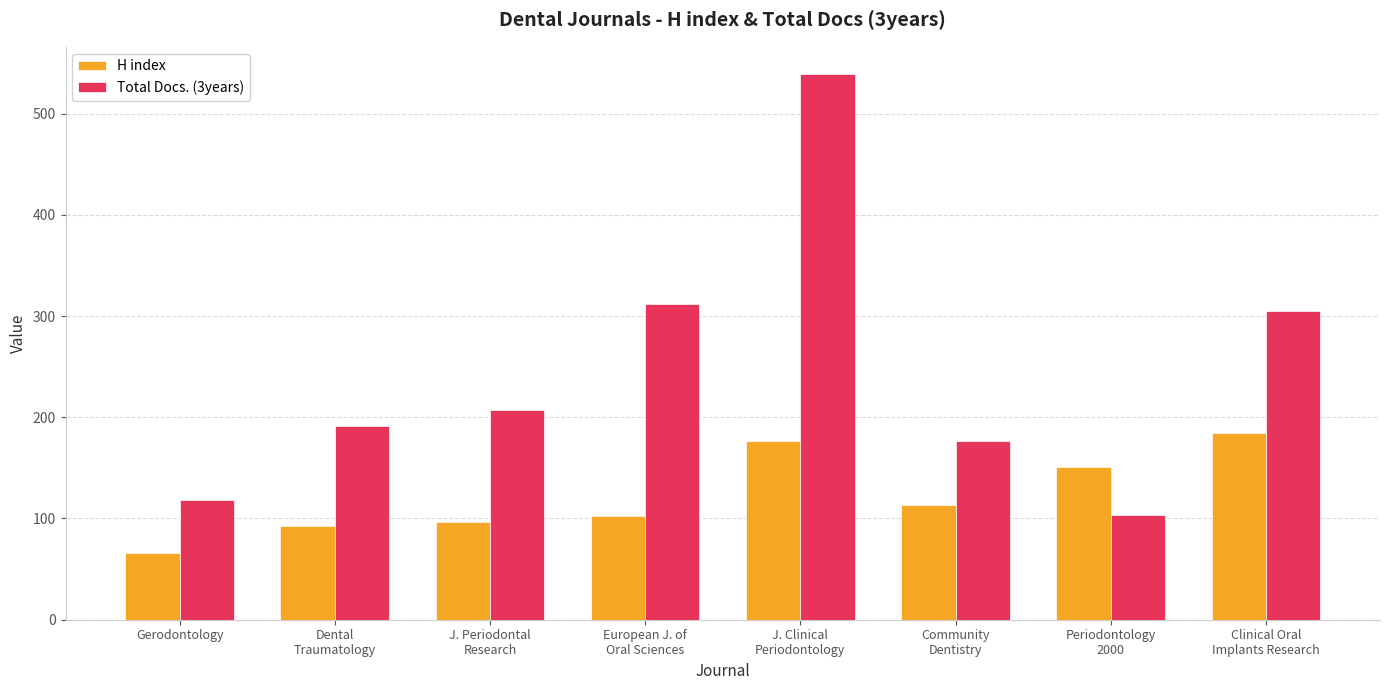

Reading left to right, extract all data points from this chart.

H index: 66	93	97	102	177	113	151	184
Total Docs. (3years): 118	191	207	312	539	177	103	305